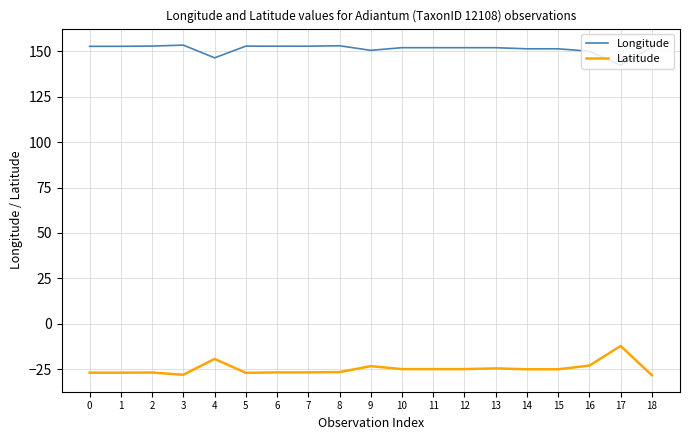

What is the difference between the Longitude values at 17 and 4?

4.0